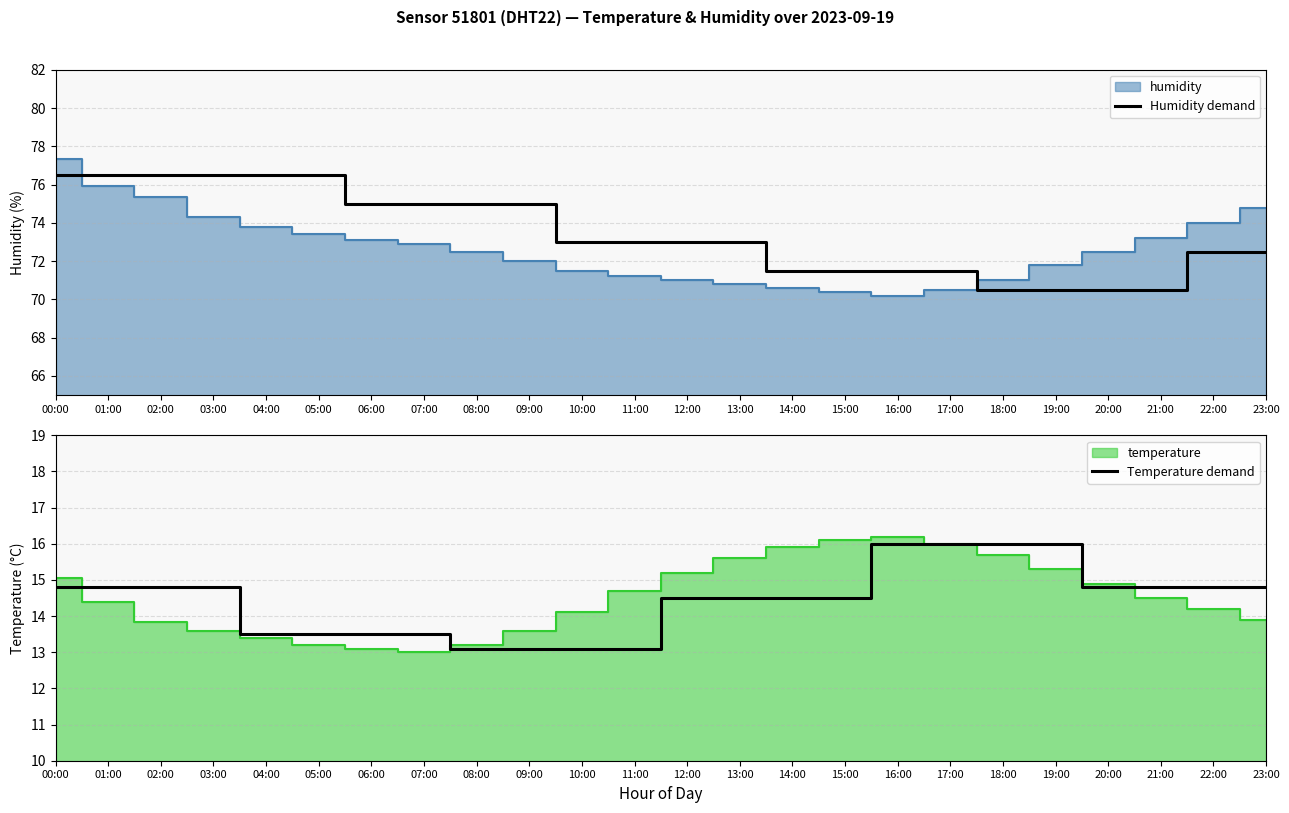

Is the value of Humidity demand at 17:00 greater than the value of Temperature demand at 14:00?

Yes